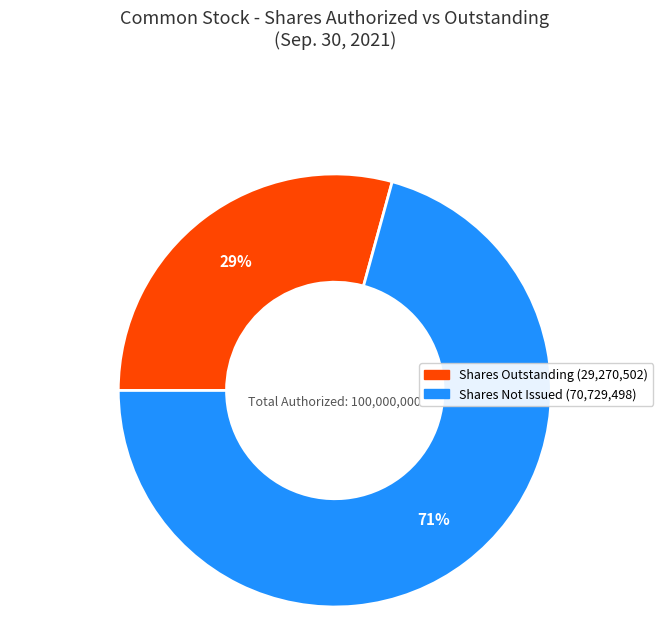

How many slices are in this pie chart?

2